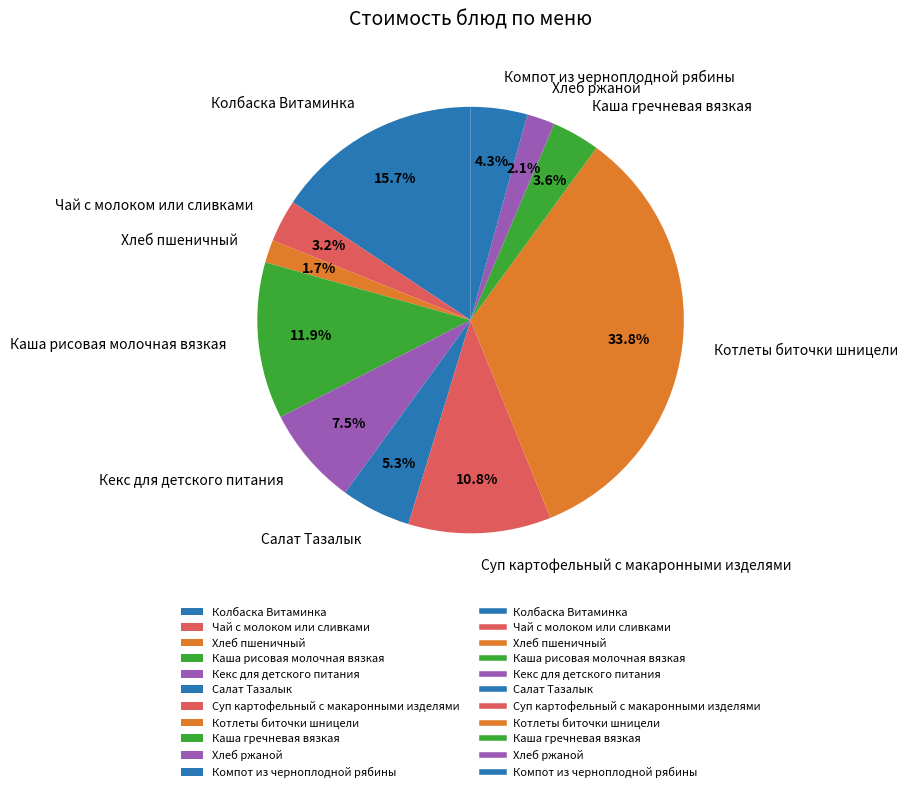

Is the sum of Каша гречневая вязкая and Салат Тазалык greater than half?

No